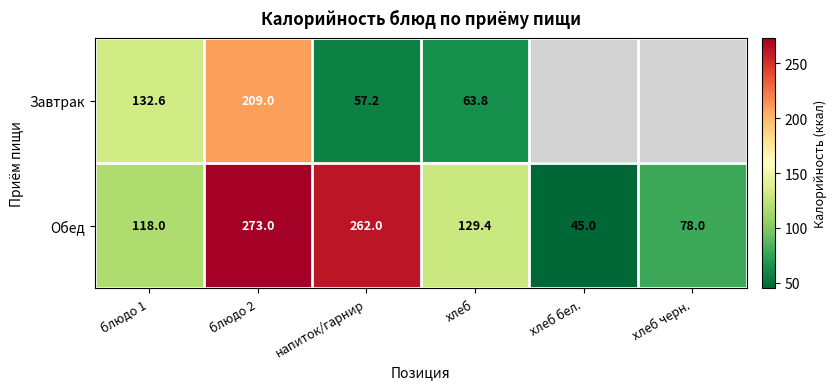

Rank the series at хлеб from lowest to highest value.

Завтрак, Обед